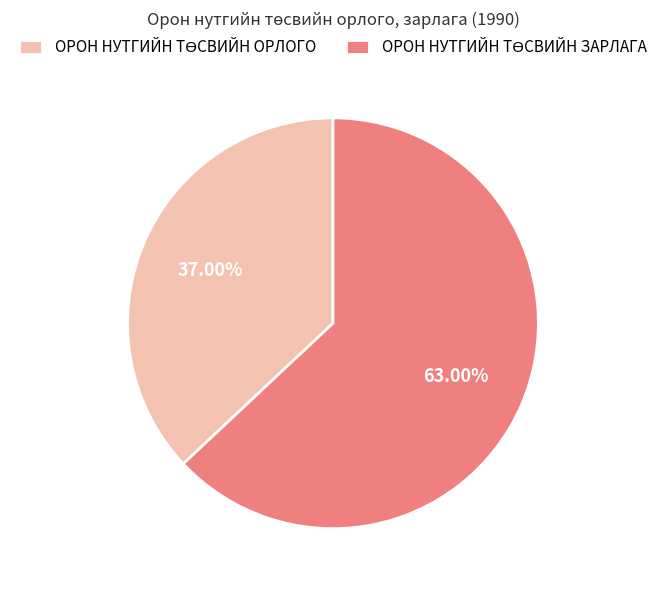

Is there a majority slice in this chart?

Yes